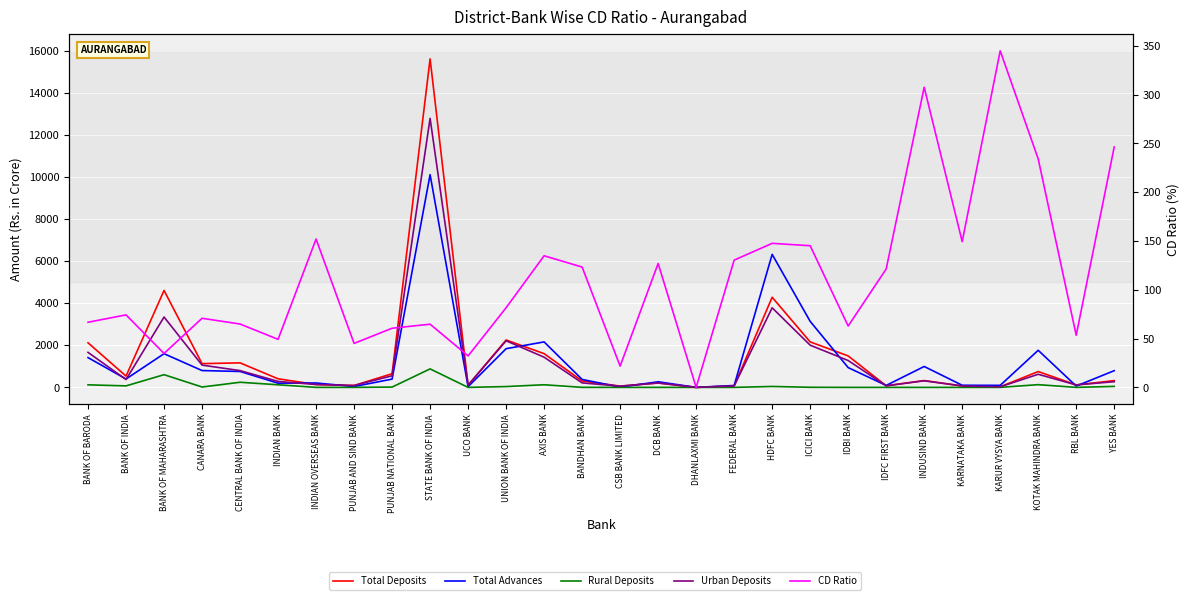

Where is the first local maximum for Total Deposits?

BANK OF MAHARASHTRA